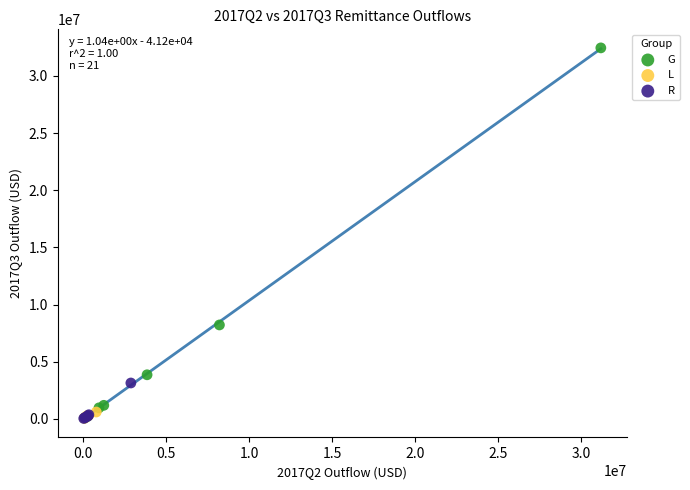

Which series contains the highest Y value?

G